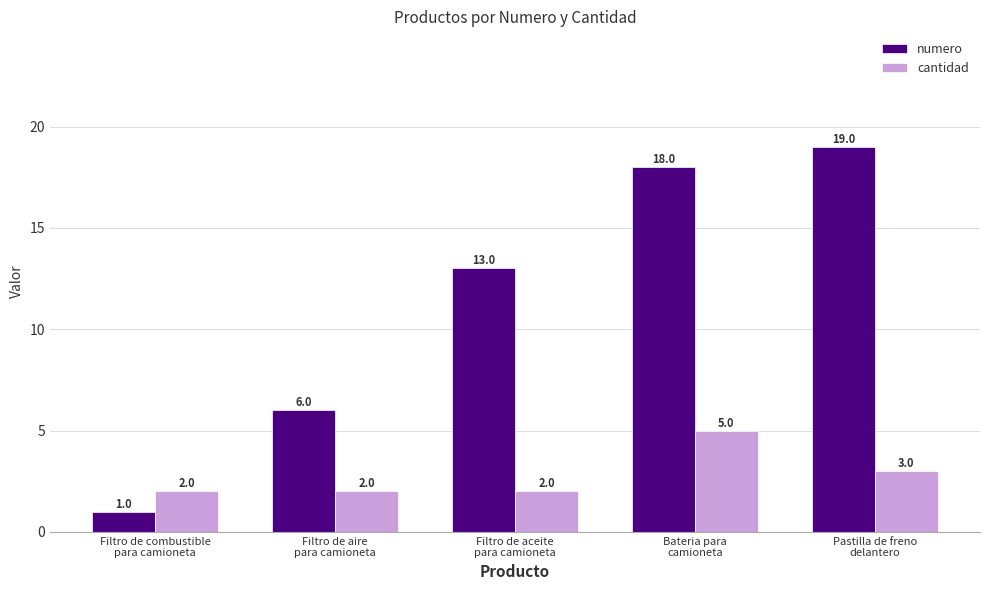

Which category has the highest value in the numero series?

Pastilla de freno
delantero